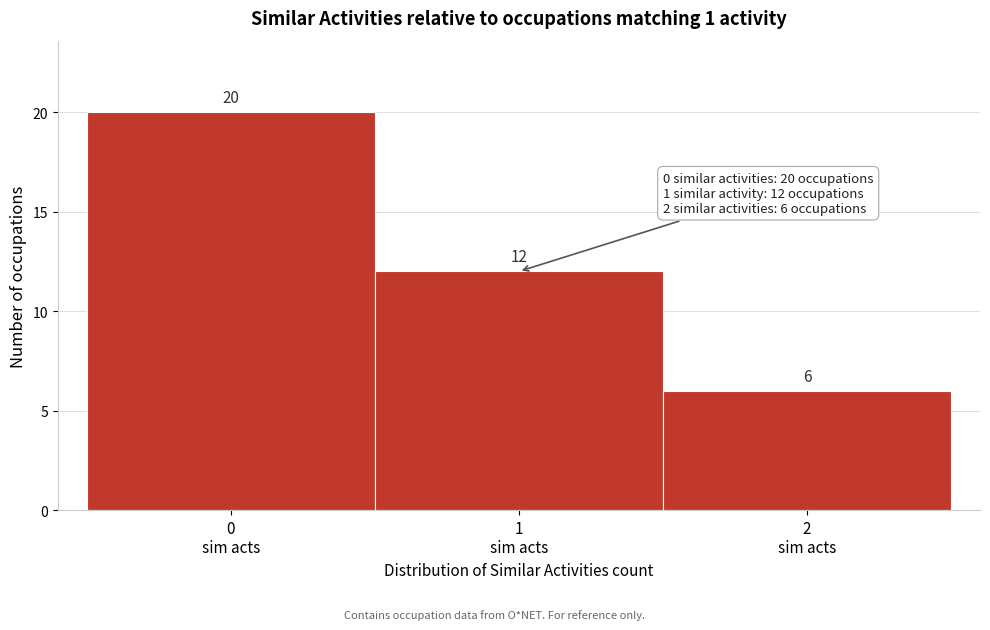

Reading left to right, list every bar in this chart as the range it spans on the x-axis followed by its height.

-0.5 to 0.5: 20
0.5 to 1.5: 12
1.5 to 2.5: 6